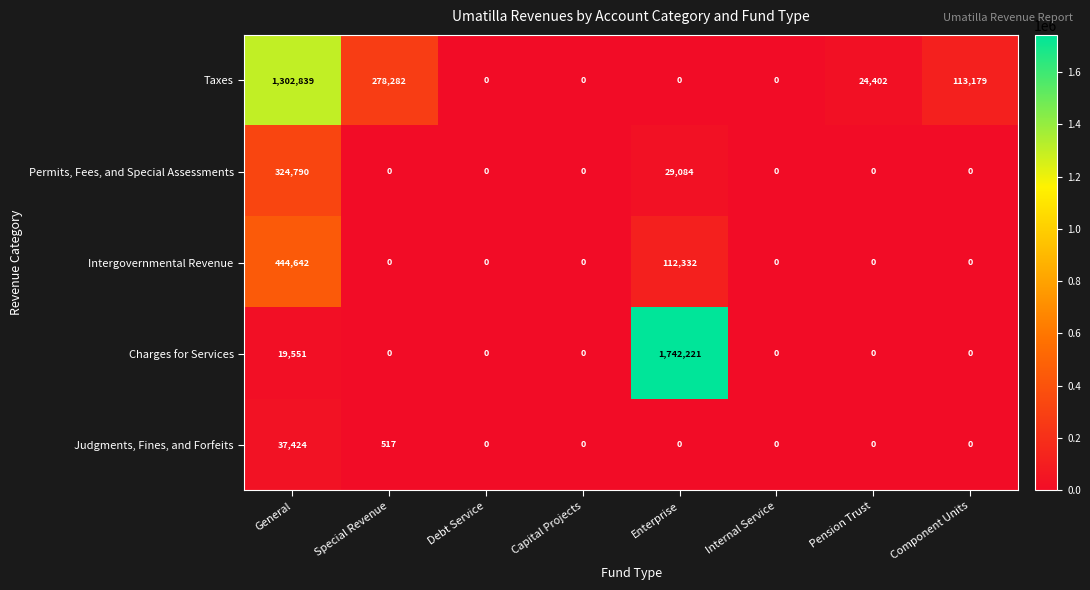

Which series has the largest range (max minus min)?

Charges for Services